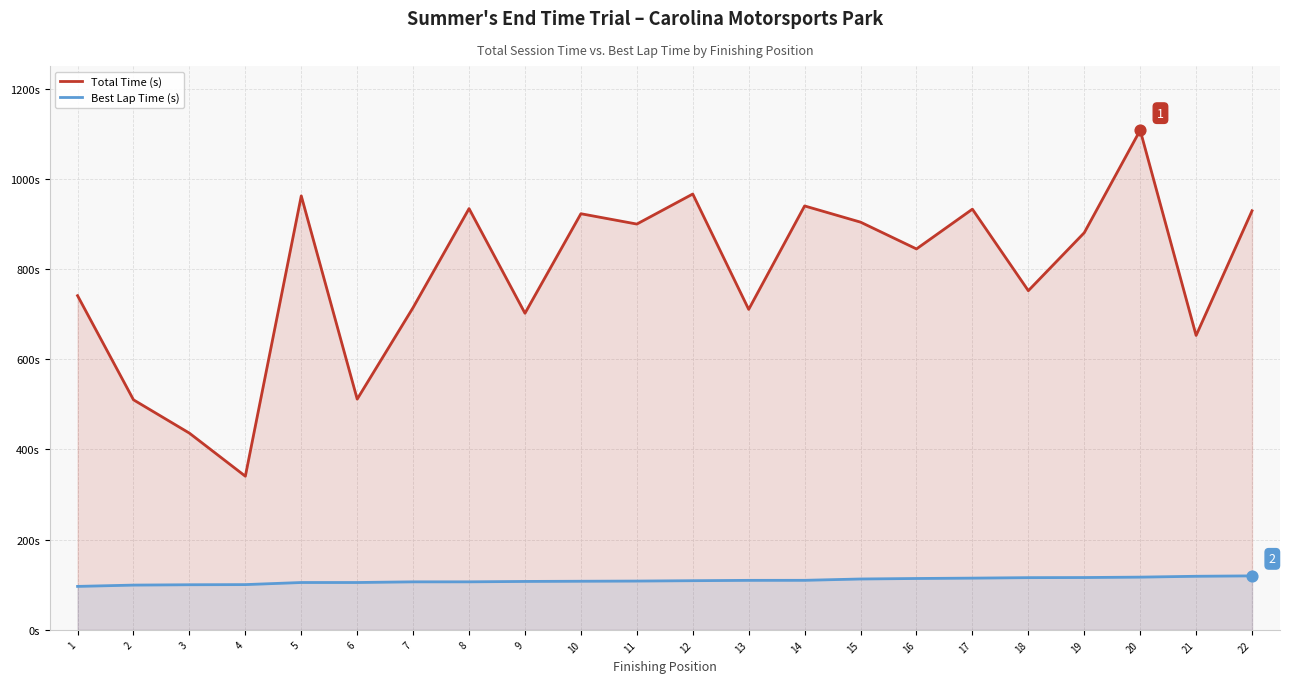

Which series reaches the maximum Y coordinate?

Total Time (s)